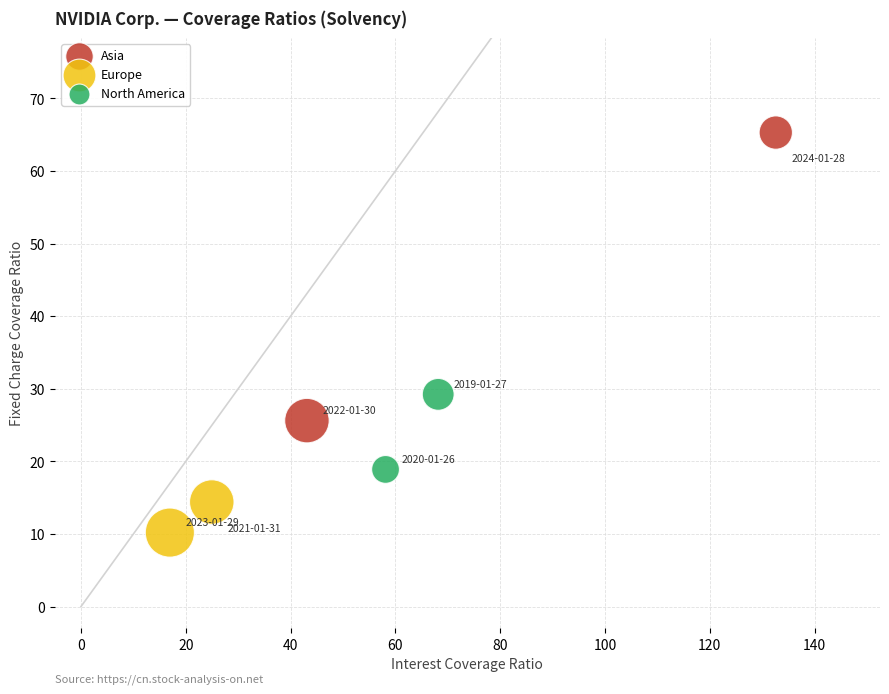

Which series reaches the minimum Y coordinate?

Europe